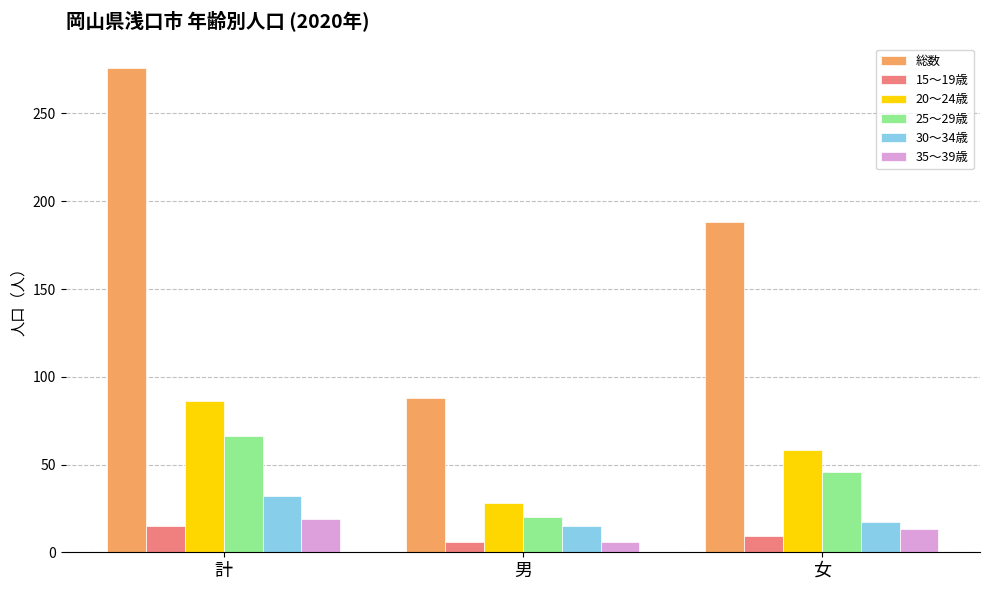

Which series has the largest range (max minus min)?

総数